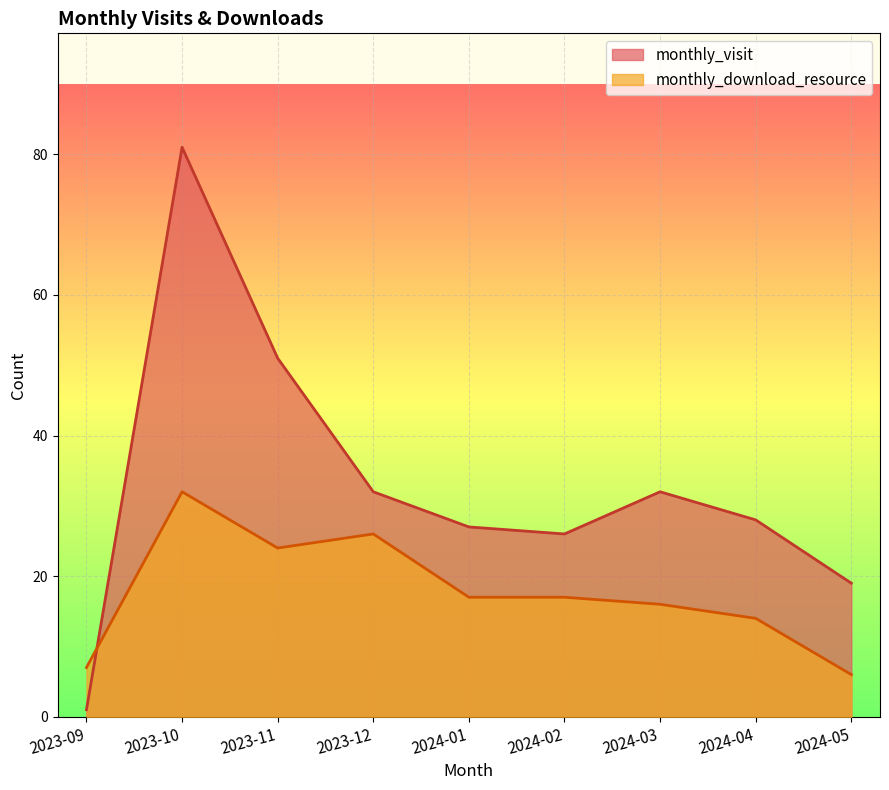

What is the minimum value shown in the chart?

1